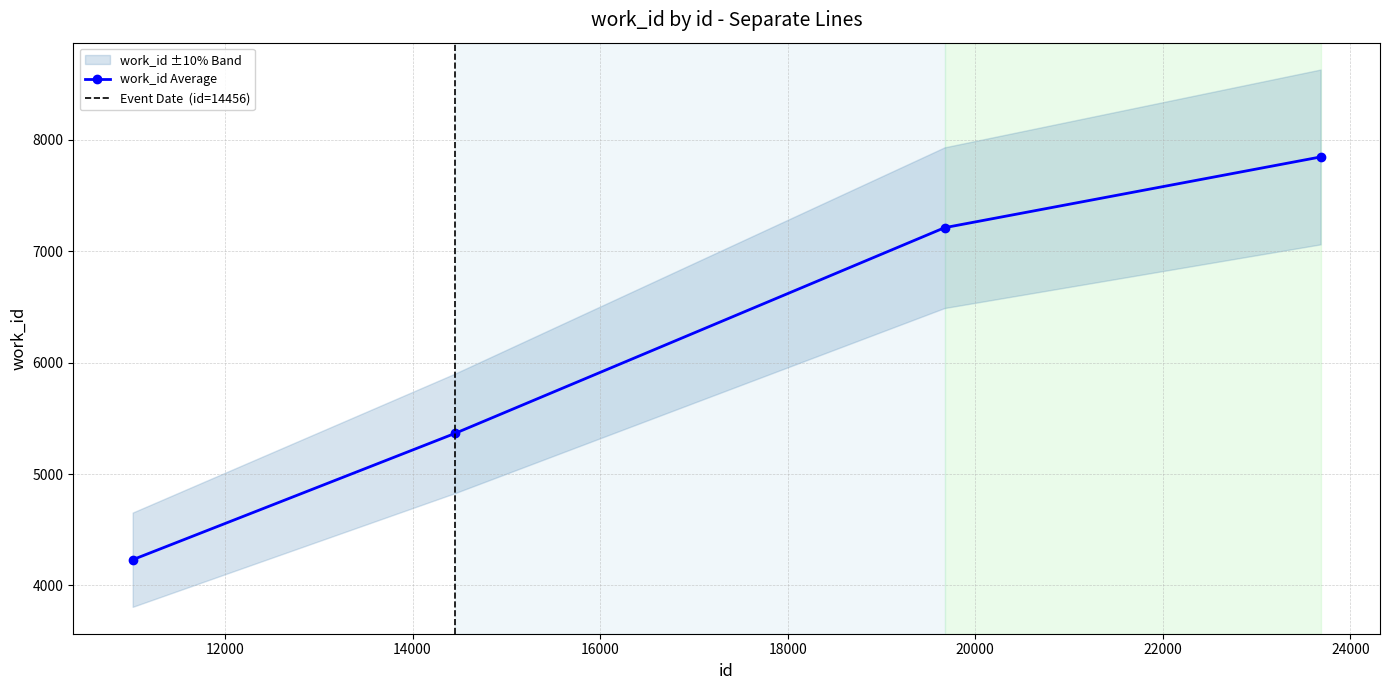

What is the value of the 4th point from the left?

7846